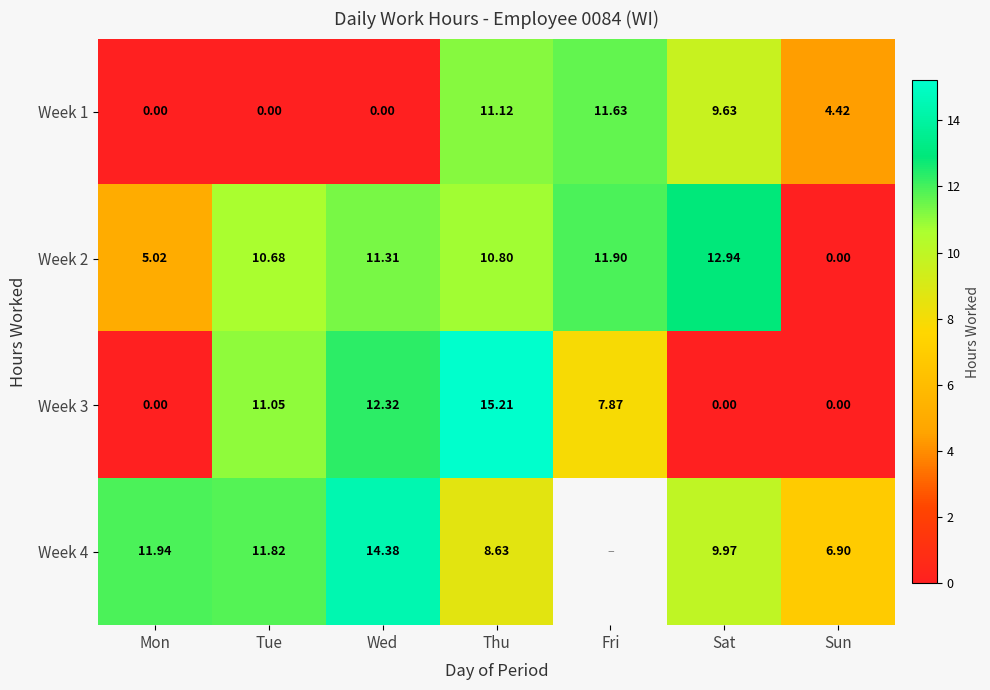

At which label does Week 1 reach its peak?

Fri